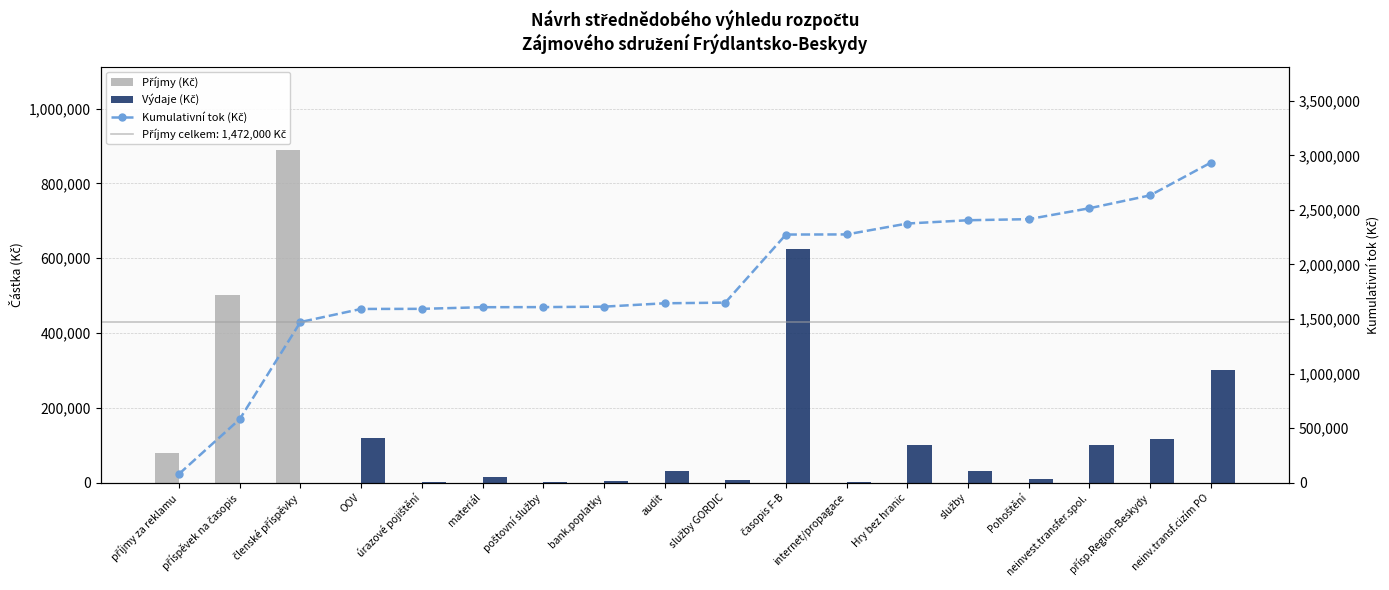

How many data points in Kumulativní tok (Kč) are less than 1650000?

9